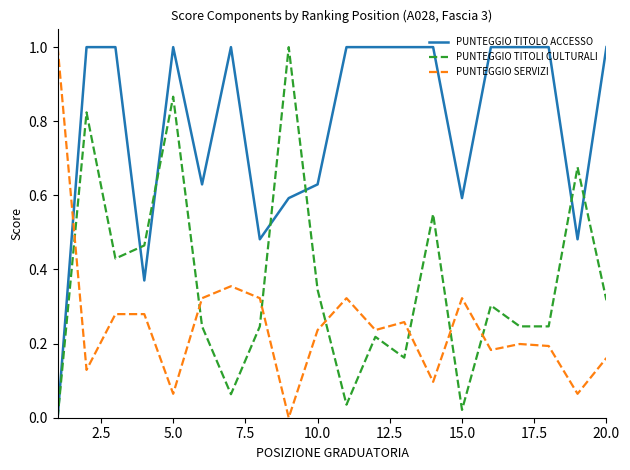

Which series has the largest total across all categories?

PUNTEGGIO TITOLO ACCESSO